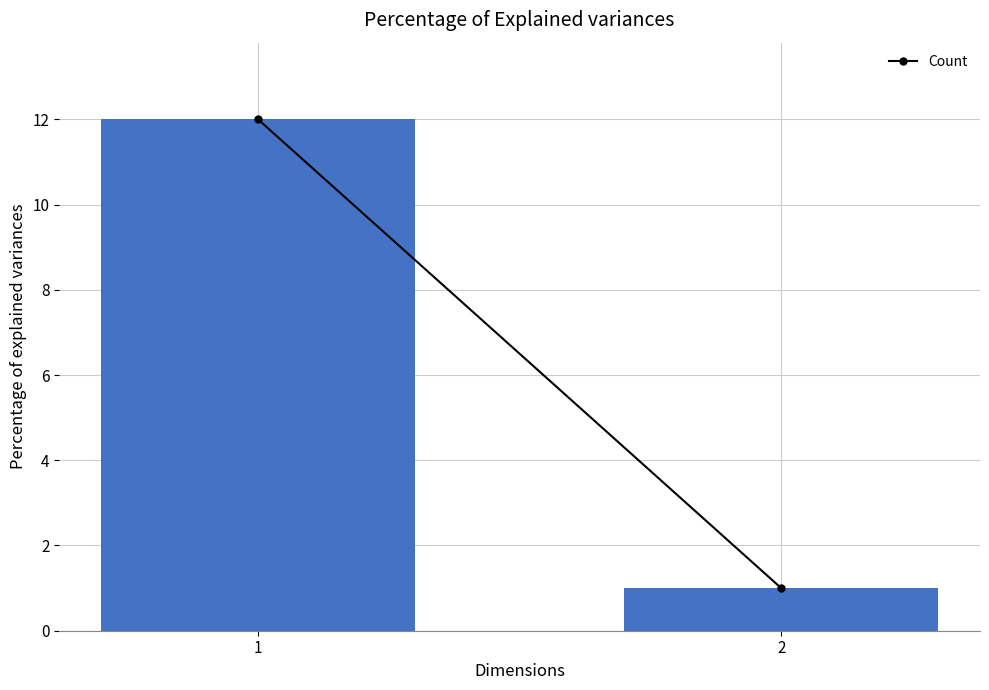

List the labels in order of value, largest first.

1, 2